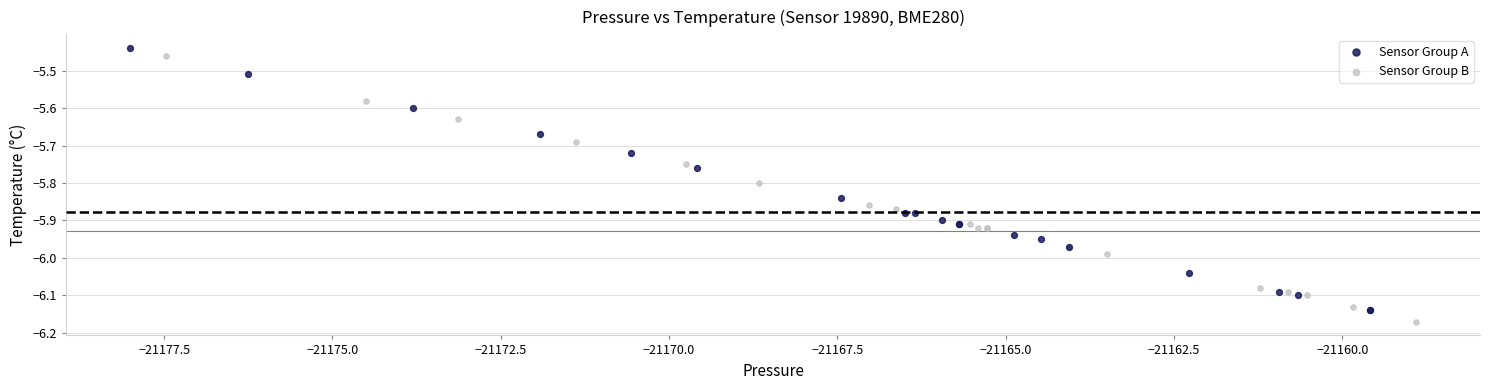

What are all the series names shown in the legend?

Sensor Group A, Sensor Group B